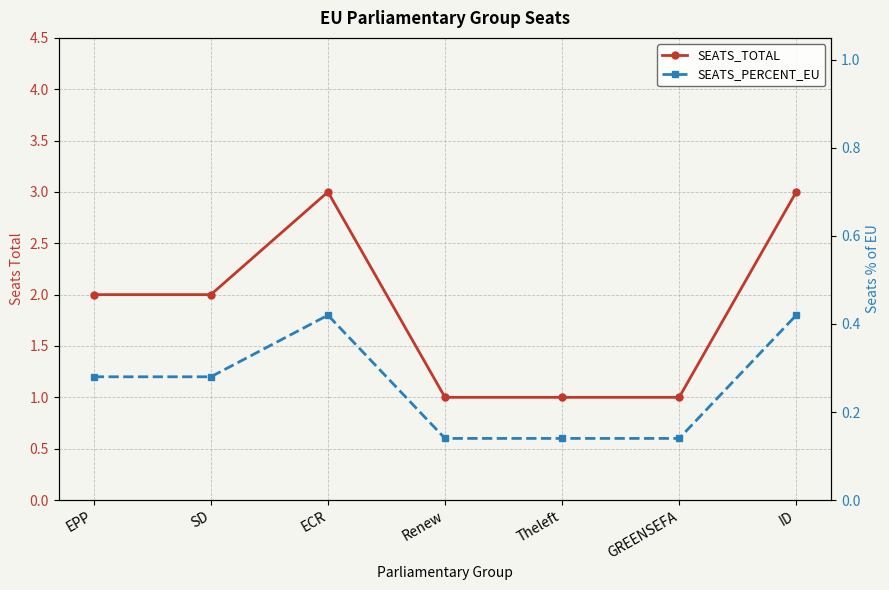

True or false: SEATS_TOTAL and SEATS_PERCENT_EU intersect in this chart.

False